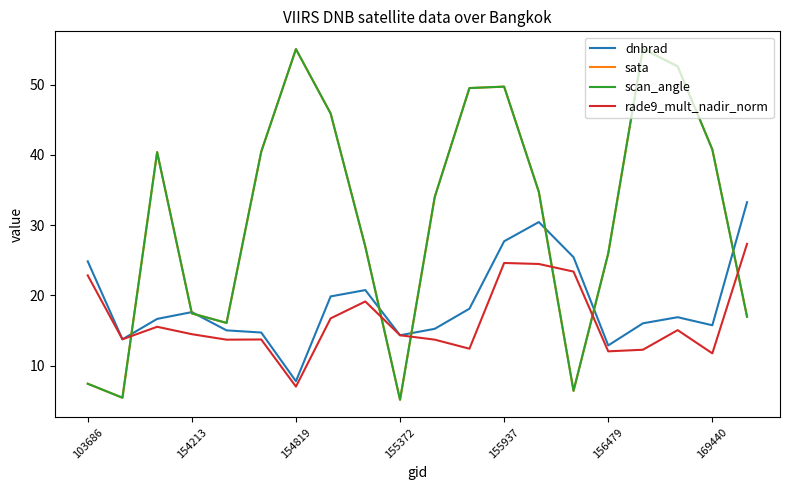

What is the maximum value for sata?

55.1